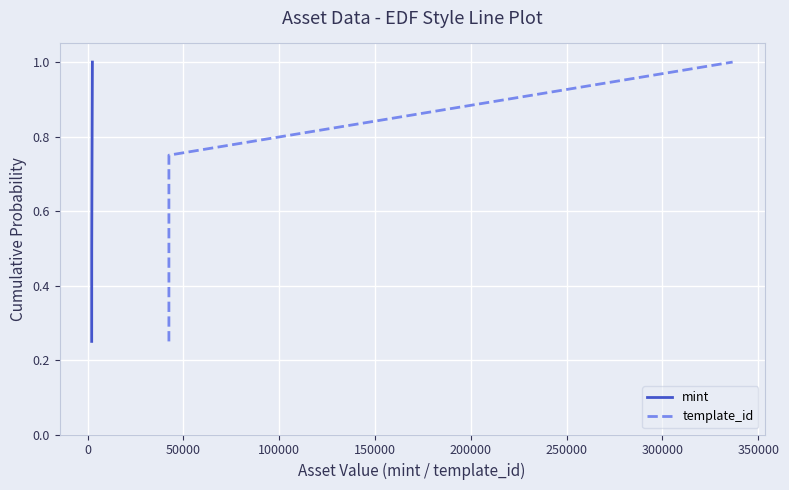

What is the lowest value of the mint series?

0.2